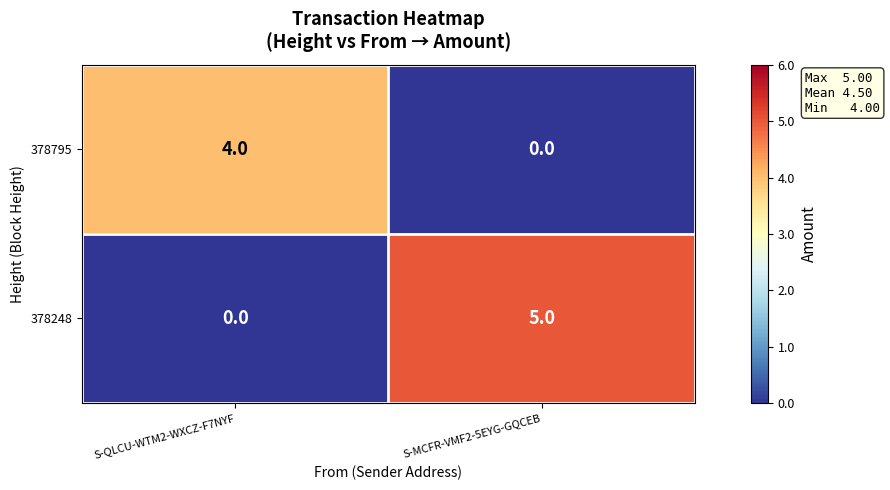

What is the total value across all series at S-MCFR-VMF2-5EYG-GQCEB?

5